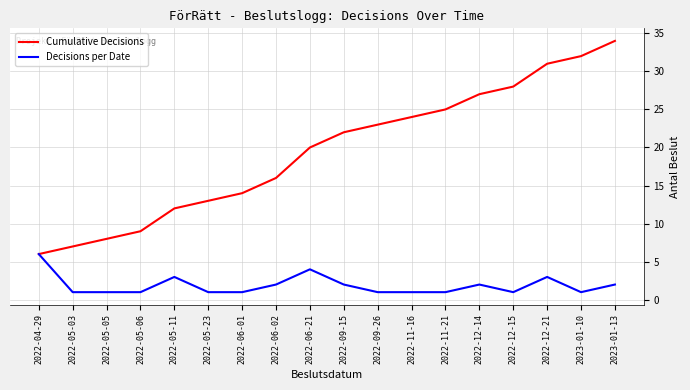

At which category is the sum across all series the highest?

2023-01-13